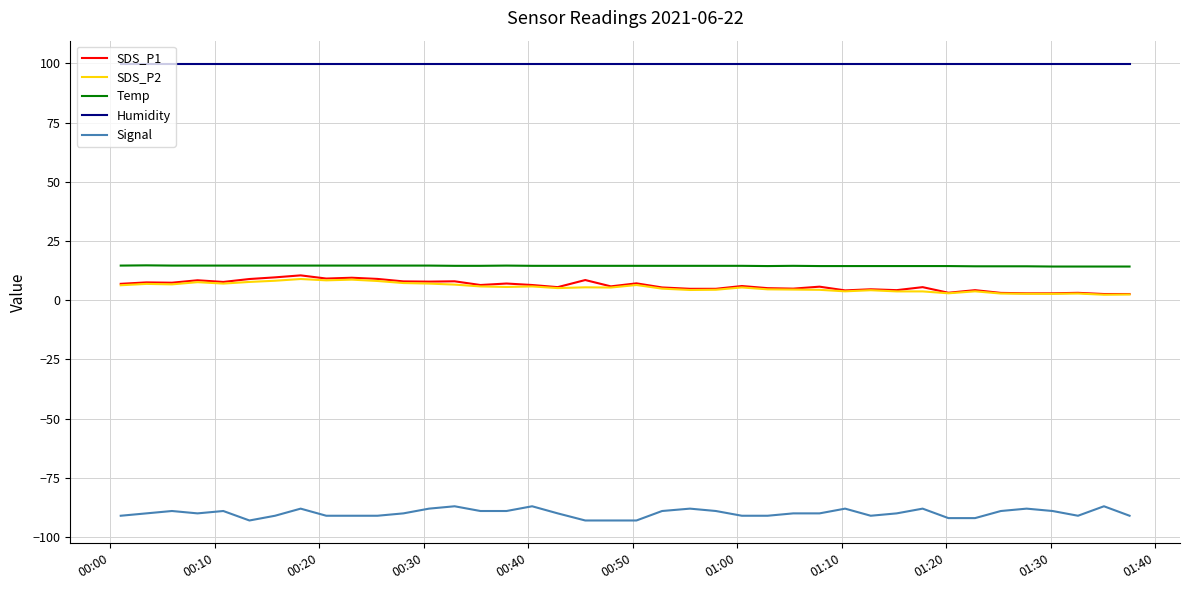

What are all the series names shown in the legend?

SDS_P1, SDS_P2, Temp, Humidity, Signal